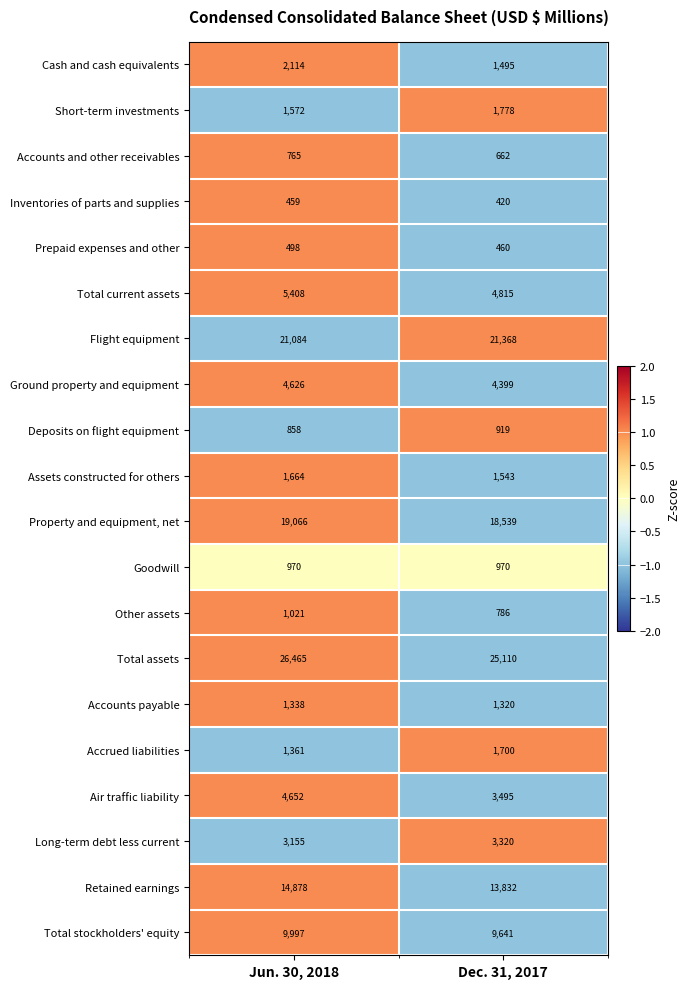

At which category is the sum across all series the highest?

Jun. 30, 2018